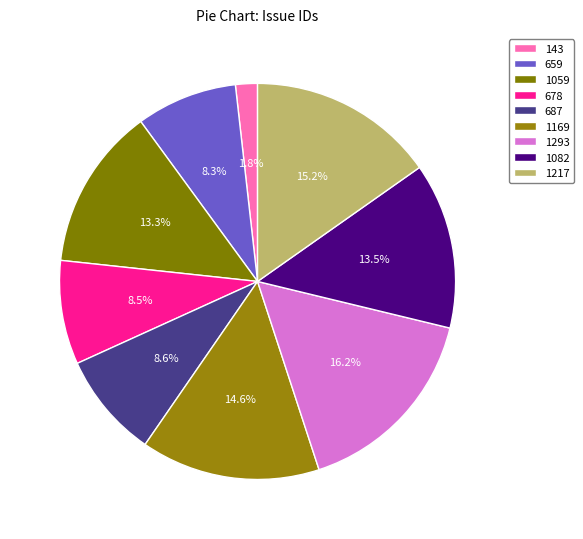

Count the number of slices in the pie.

9